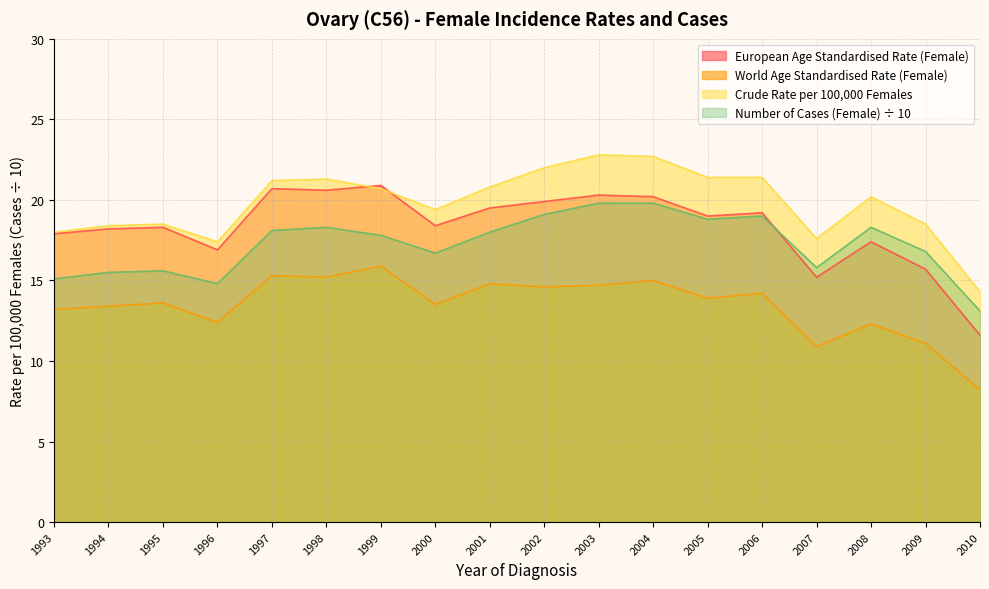

Is it true that Crude Rate per 100,000 Females equals 20.8 at 2001?

True